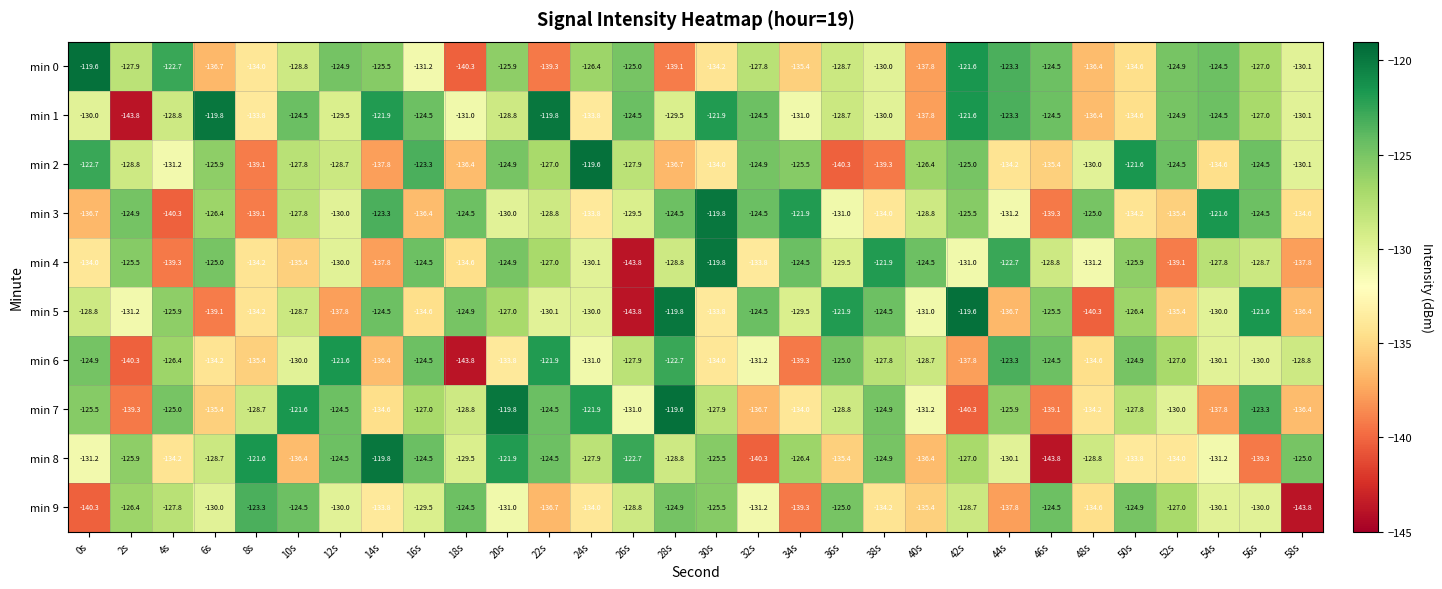

What is the total value across all series at 34s?

-1306.8